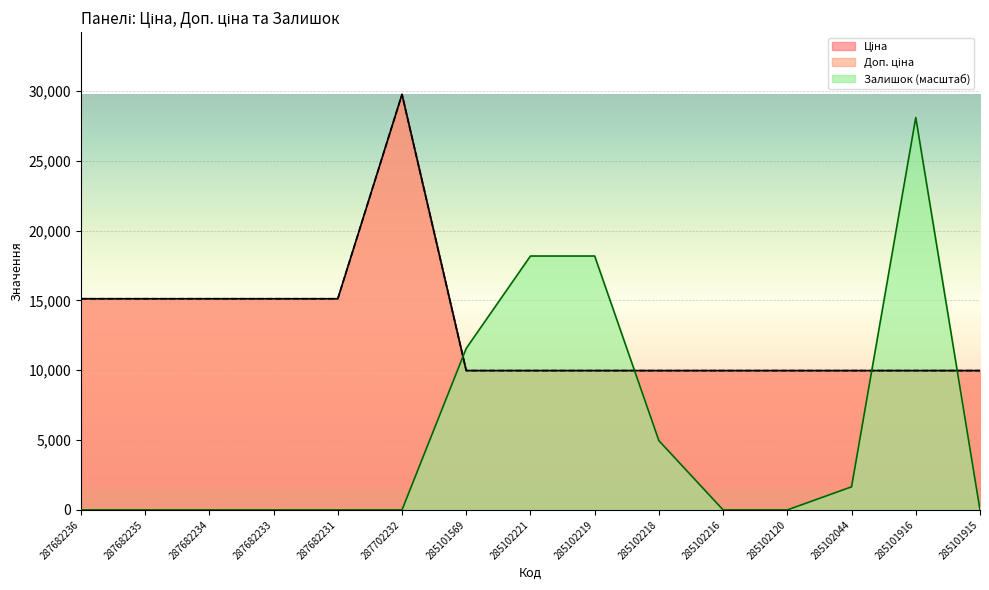

What is the label of the 6th point from the left?

287702232